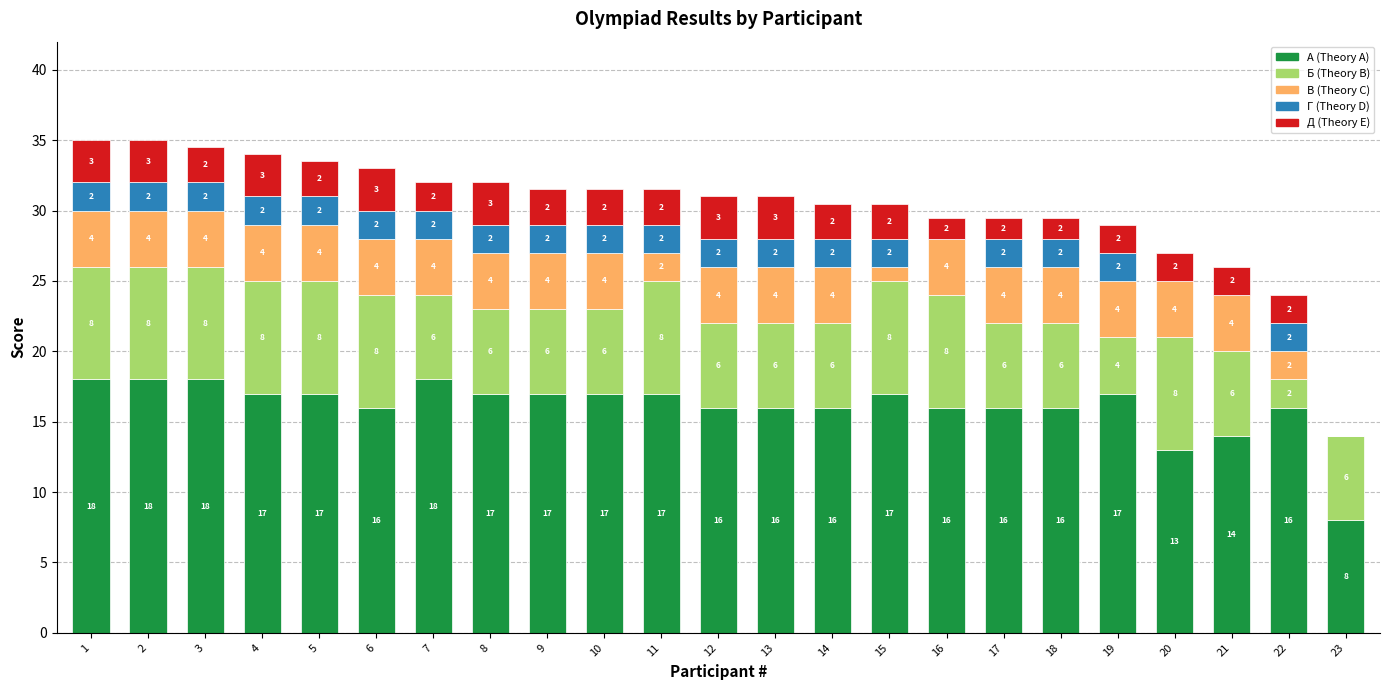

Reading right to left, list the values for the А (Theory A) series.

23=8.0	22=16.0	21=14.0	20=13.0	19=17.0	18=16.0	17=16.0	16=16.0	15=17.0	14=16.0	13=16.0	12=16.0	11=17.0	10=17.0	9=17.0	8=17.0	7=18.0	6=16.0	5=17.0	4=17.0	3=18.0	2=18.0	1=18.0